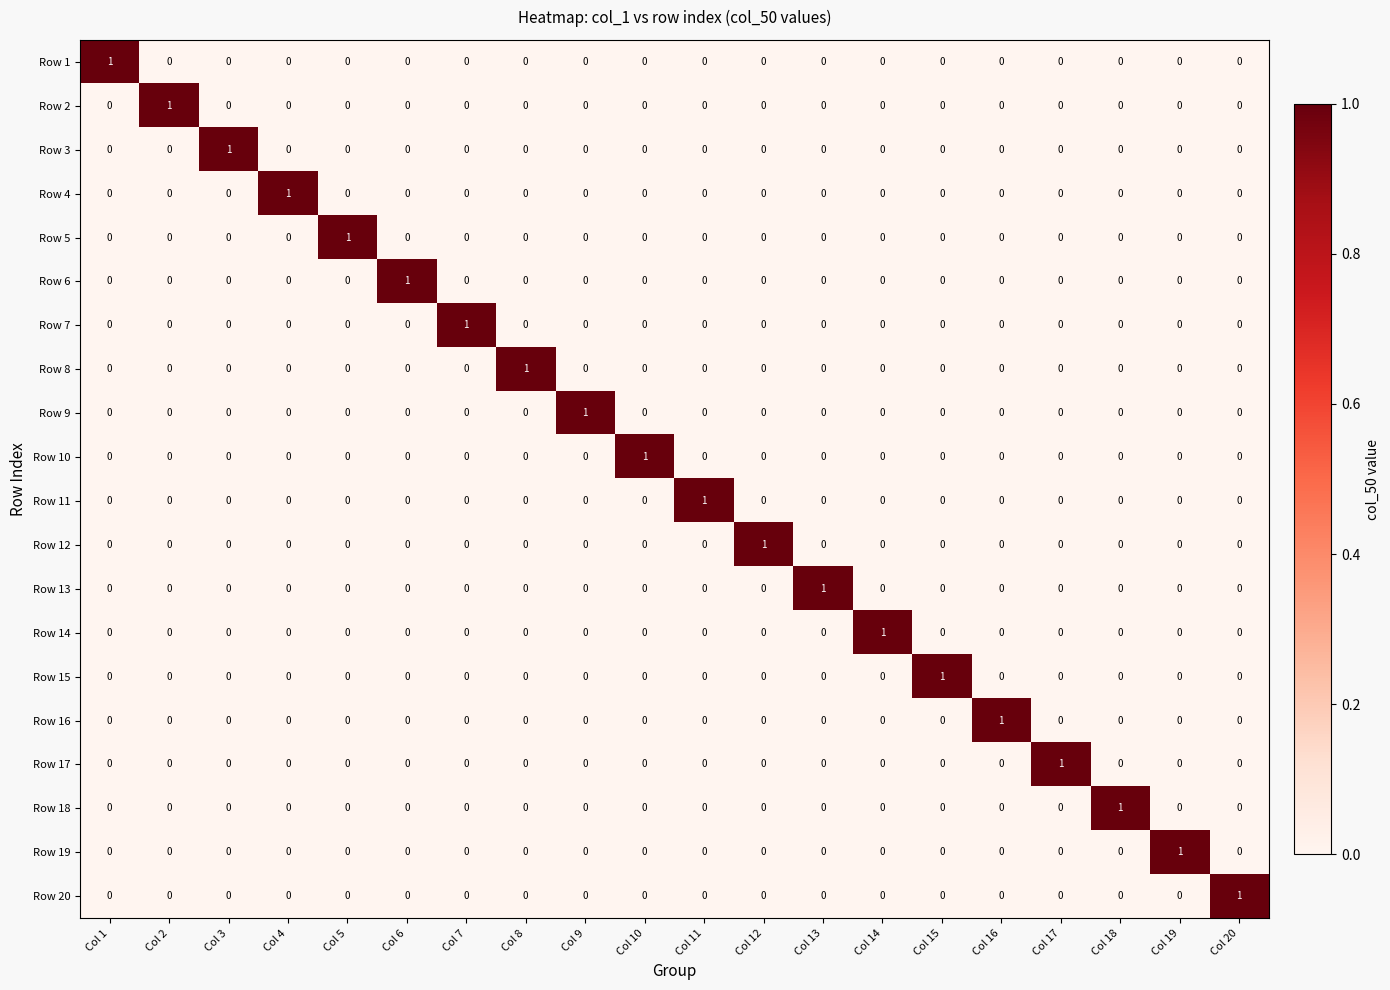

How many values in Row 16 are above zero?

1